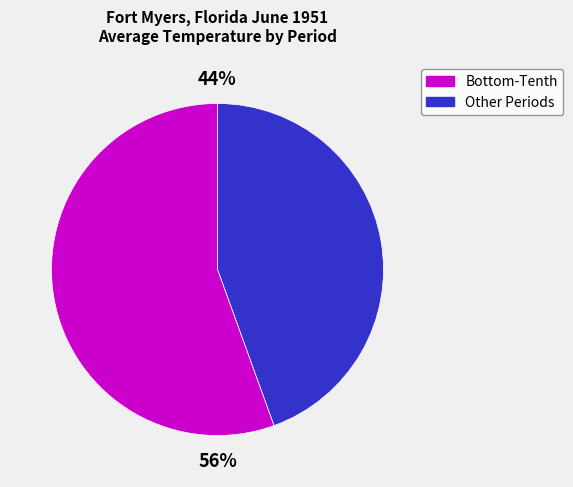

To the nearest percent, what is the average slice percentage?

50%